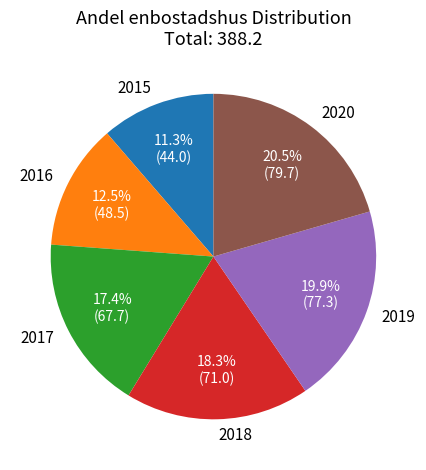

To the nearest percent, what percentage of the pie is 2017?

17%